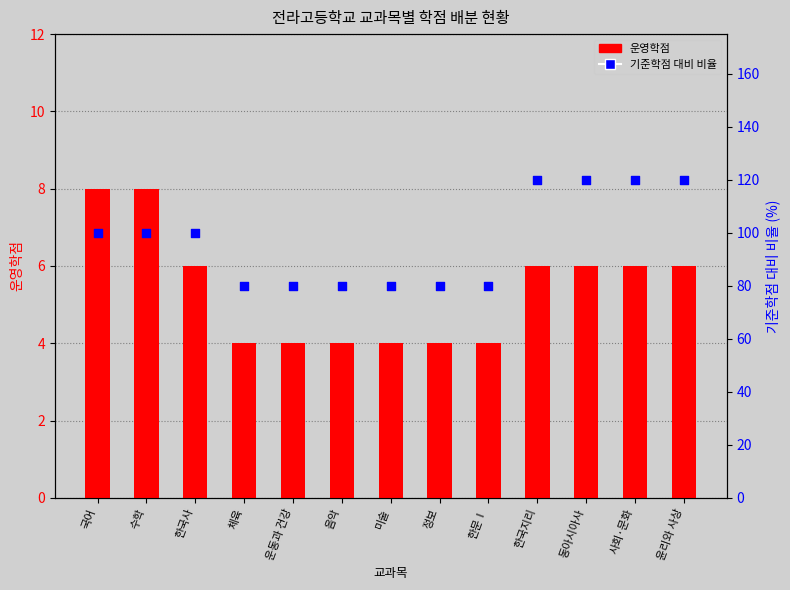

Is the value of 운영학점 at 체육 greater than the value of 기준학점 대비 비율 at 한국지리?

No